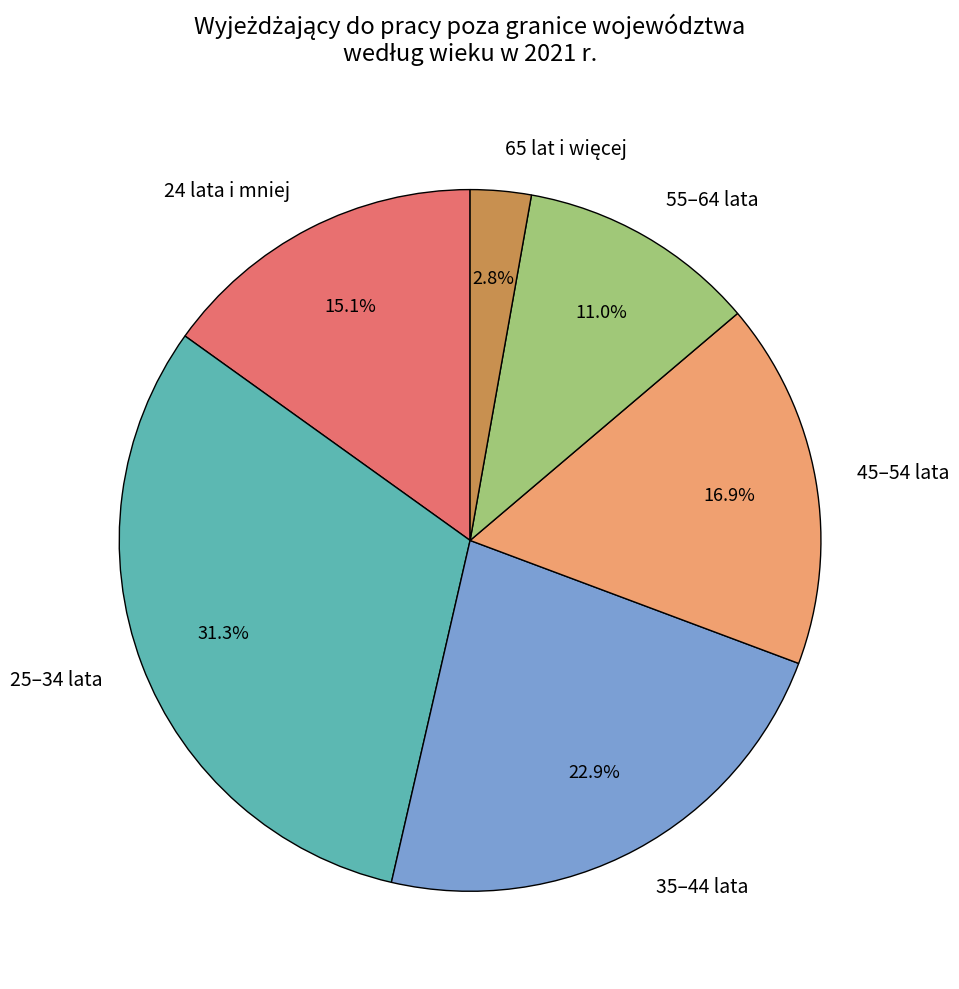

To the nearest percent, what percentage of the pie is 55–64 lata?

11%